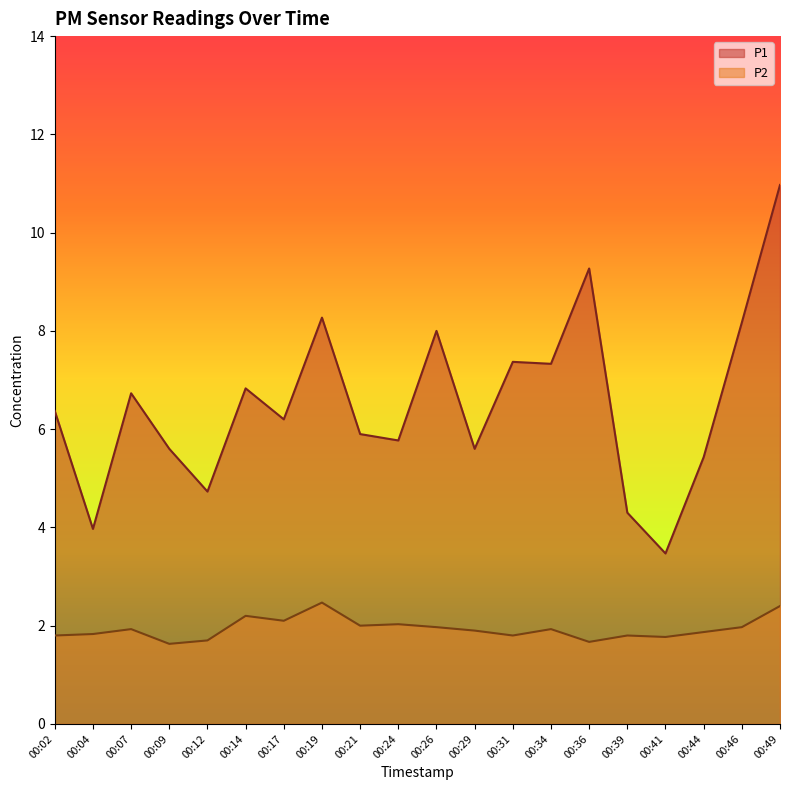

What is the sum of the P2 values at 00:17 and 00:26?

4.1